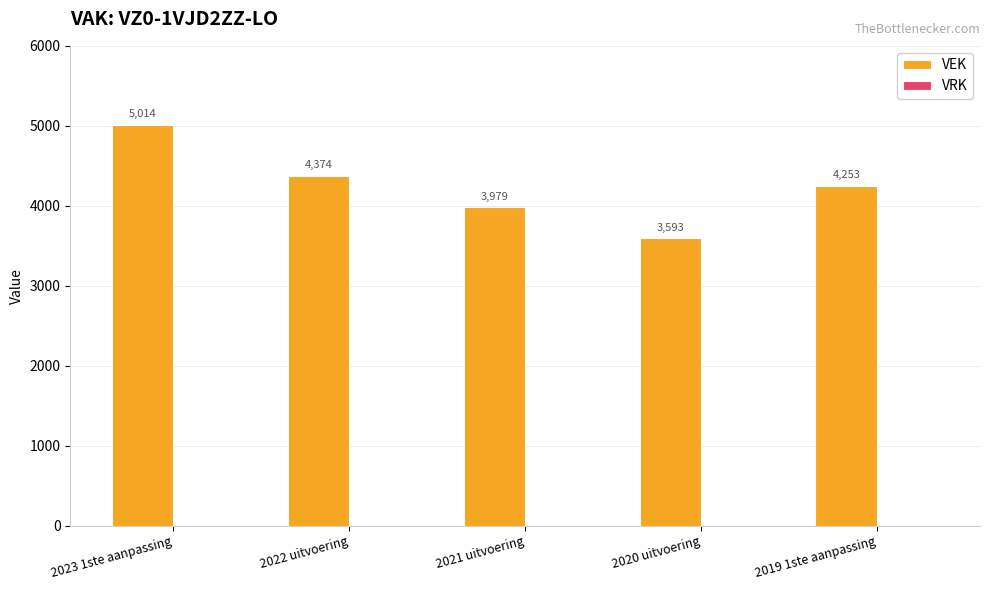

The chart shows a value of 4374 at 2022 uitvoering. True or false?

True